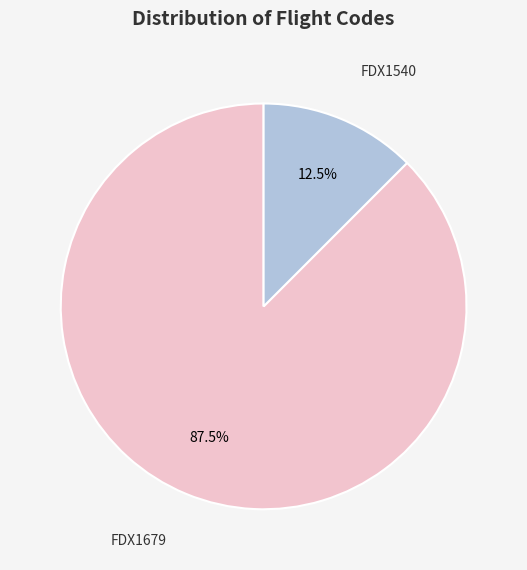

Is there a majority slice in this chart?

Yes